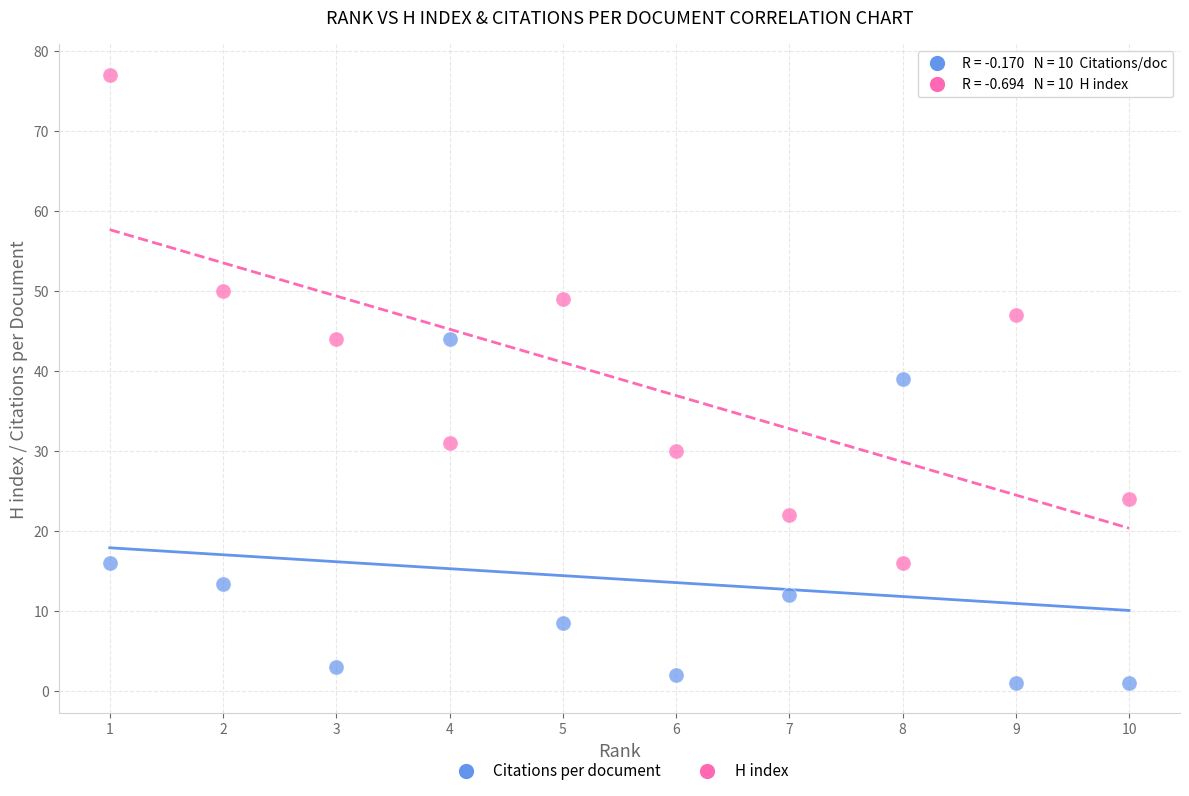

In the H index series, what Y value is closest to 46?

47.0